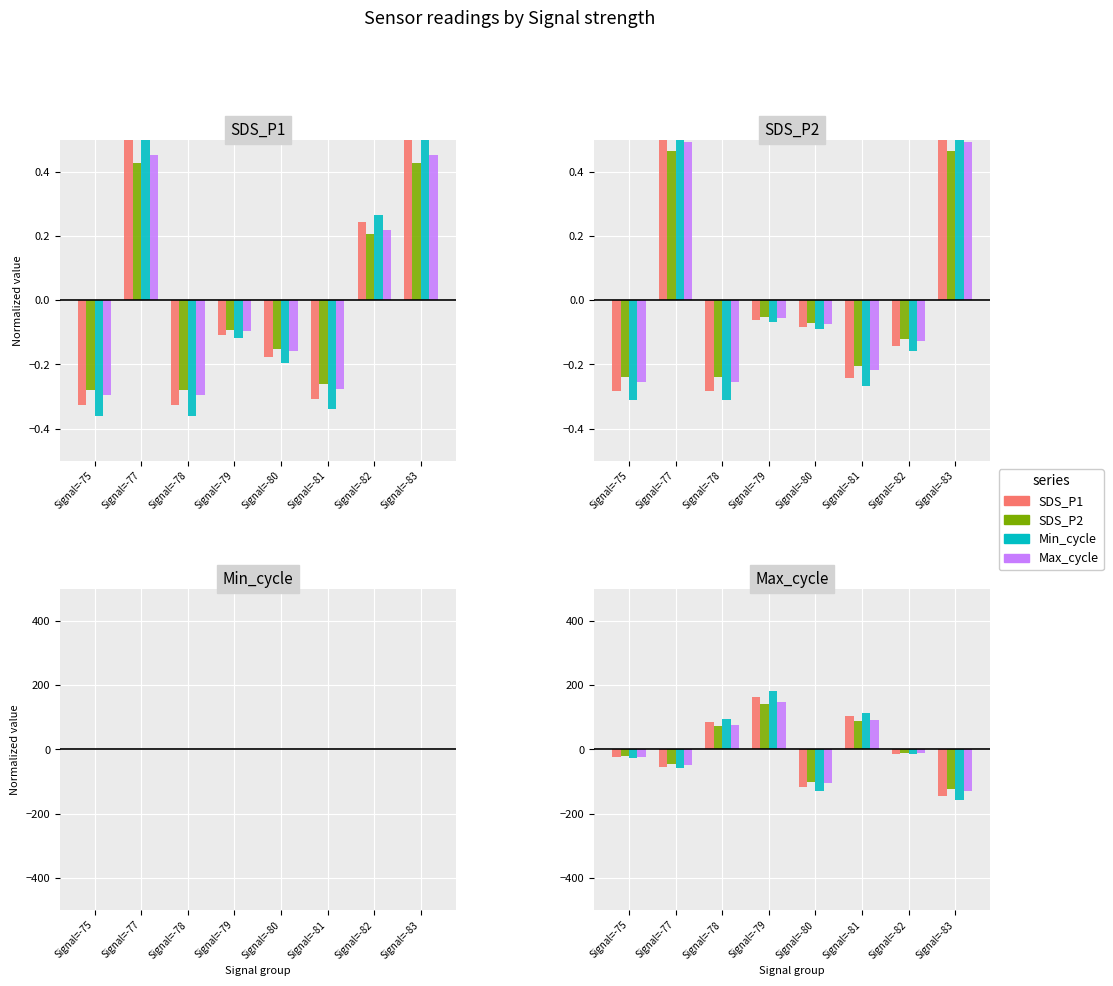

The Max_cycle series shows 91.8 at Signal=-79. True or false?

False